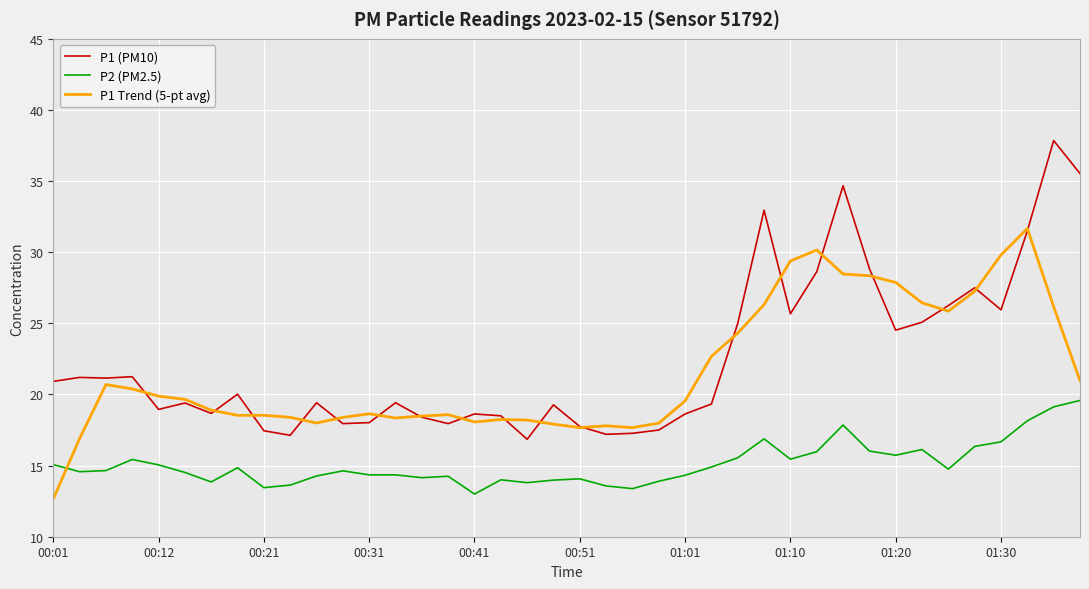

Rank the series by their maximum value, from lowest to highest.

P2 (PM2.5), P1 Trend (5-pt avg), P1 (PM10)